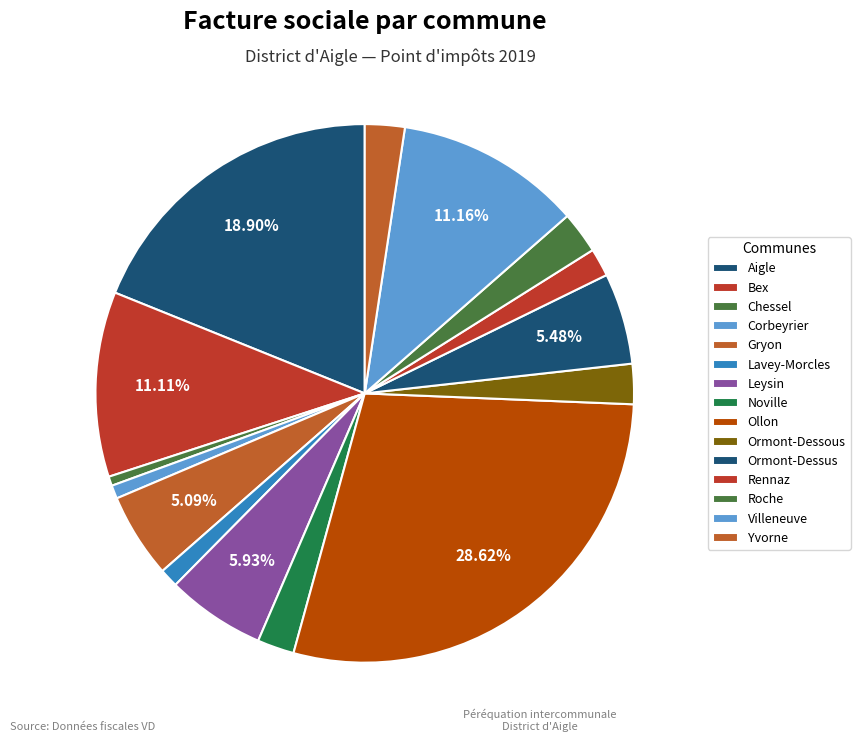

True or false: Bex accounts for 3% of the total.

False